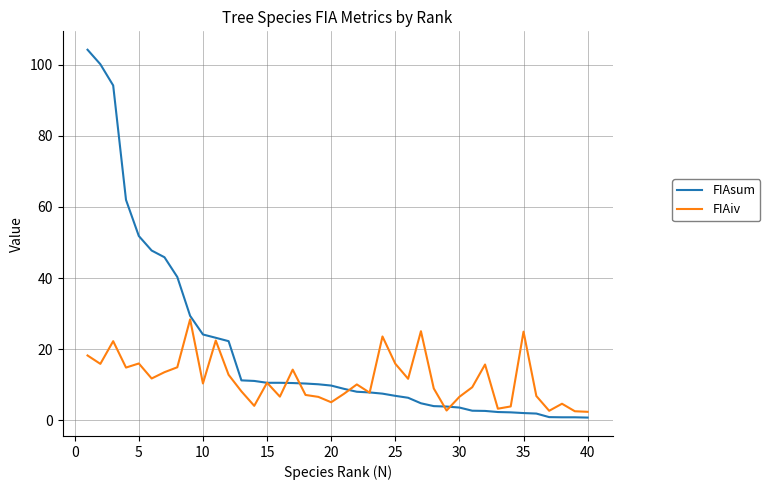

What is the lowest value of the FIAiv series?

2.4